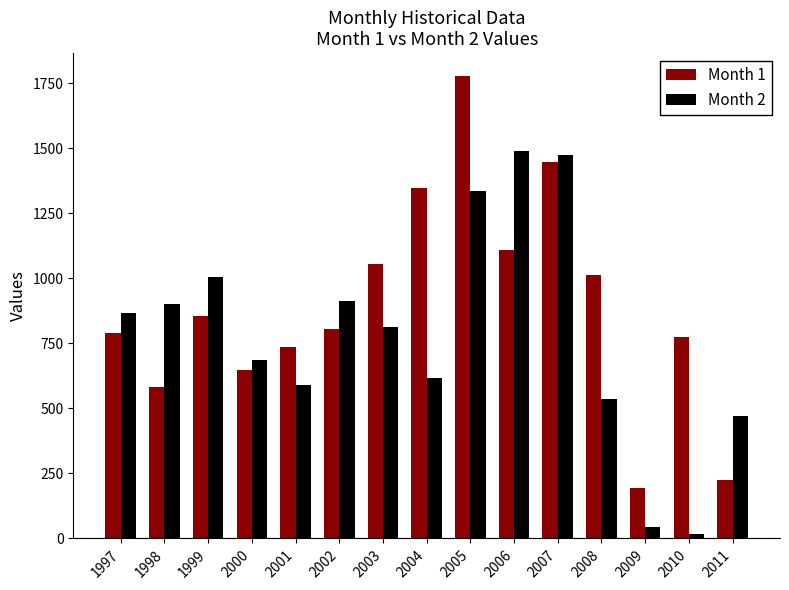

True or false: Month 1 has a value of 1054 at 2003.

True